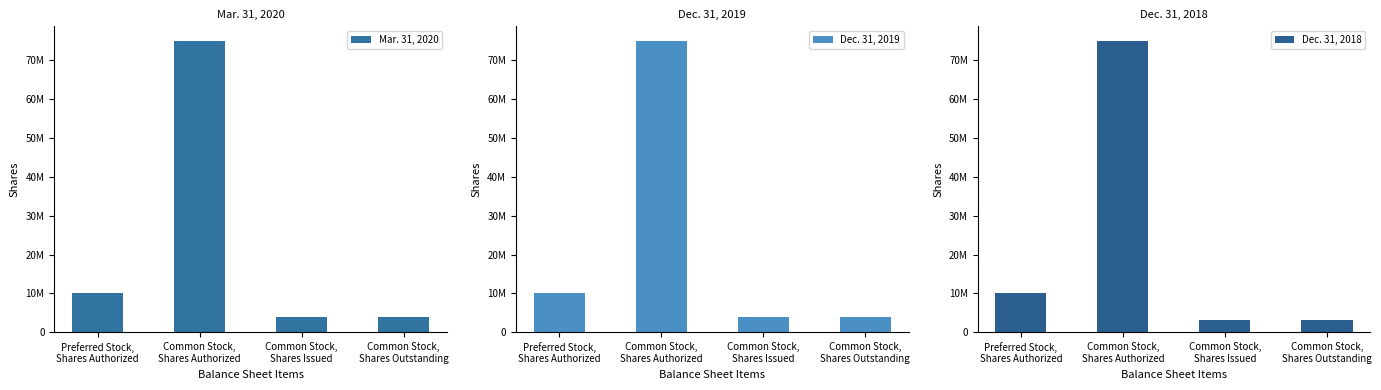

What is the average value of the Dec. 31, 2018 series?

22811422